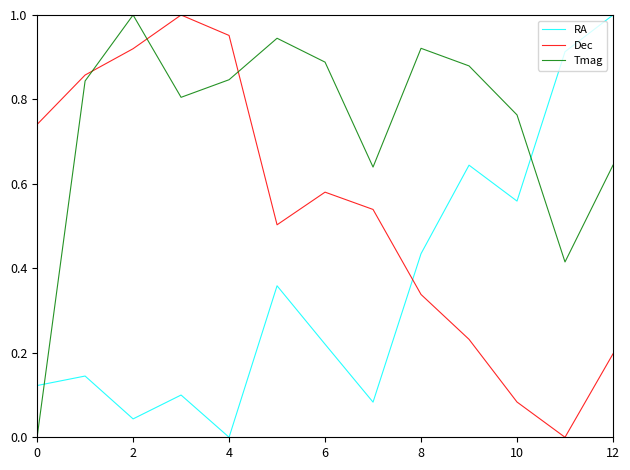

How many intersections are there between Tmag and RA?

2